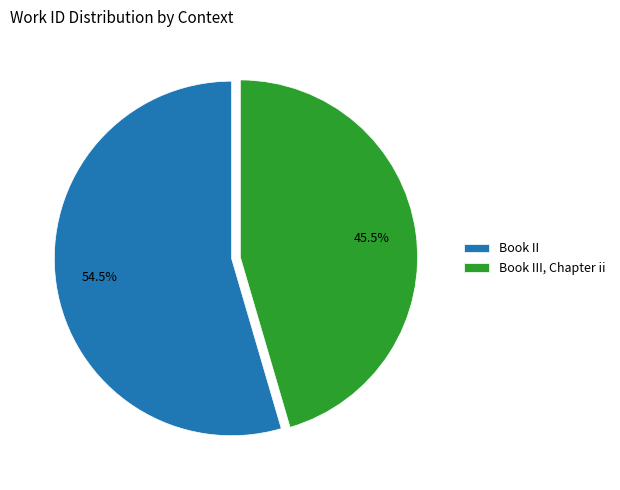

Rank the categories by value from highest to lowest.

Book II, Book III, Chapter ii